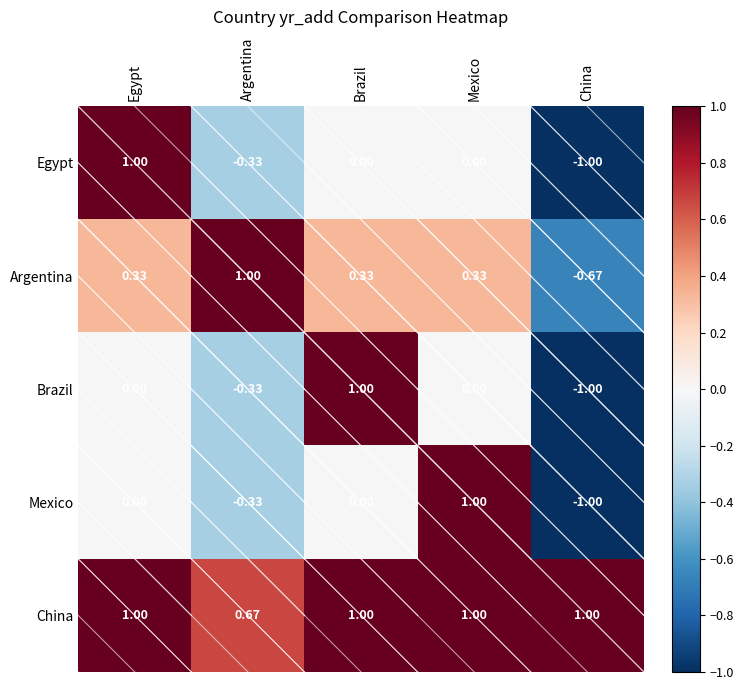

Which series has the largest range (max minus min)?

Egypt